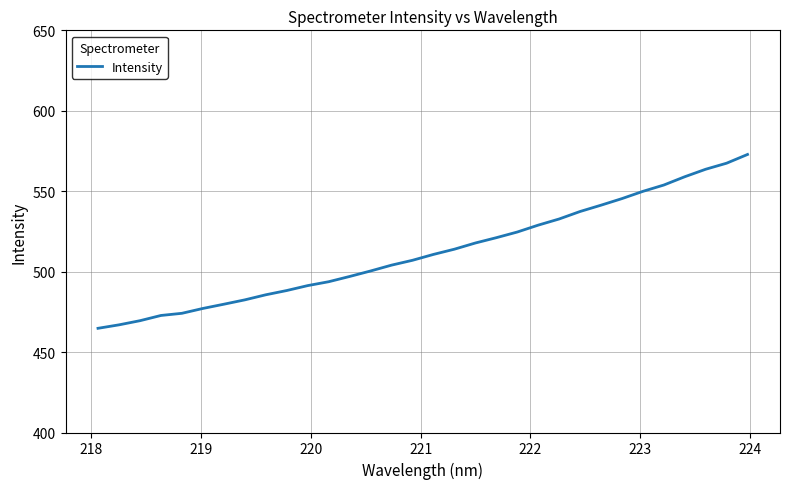

True or false: the data has more than 2 interior local peaks.

False